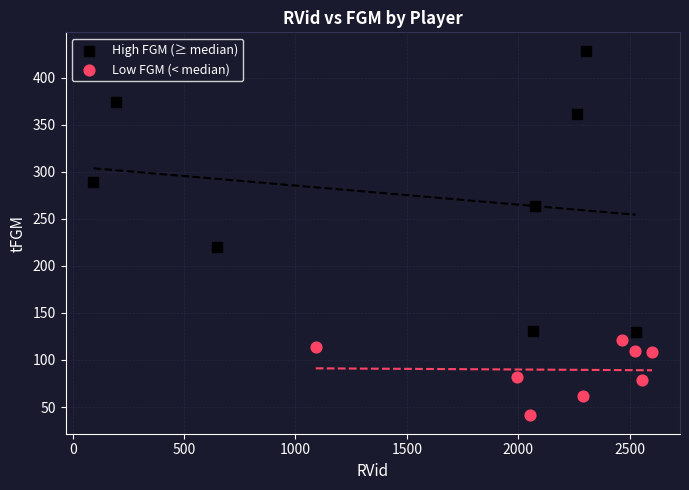

Which series reaches the maximum Y coordinate?

High FGM (≥ median)